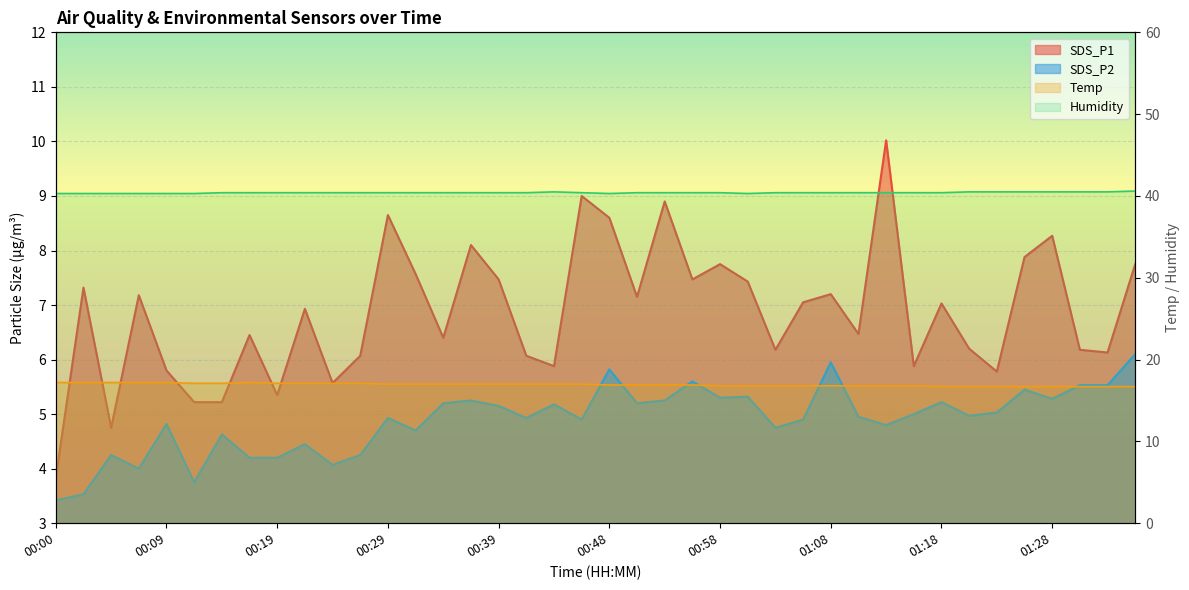

In Humidity, how many points are lower than both neighbors (excluding endpoints)?

2